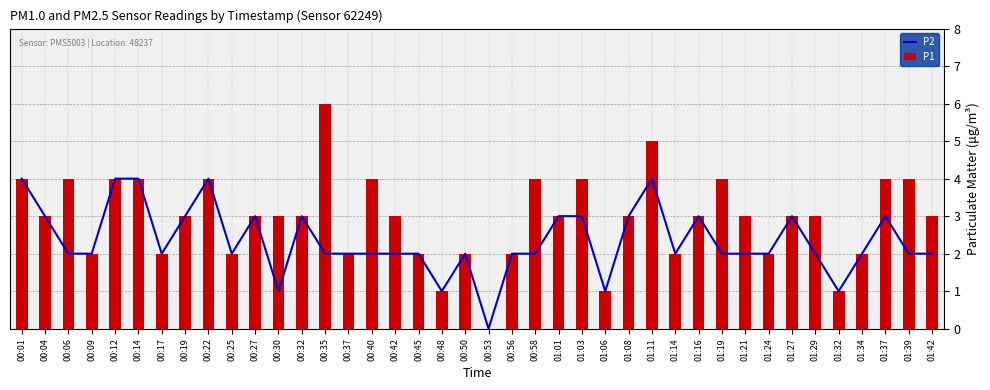

Which series has the largest total across all categories?

P1